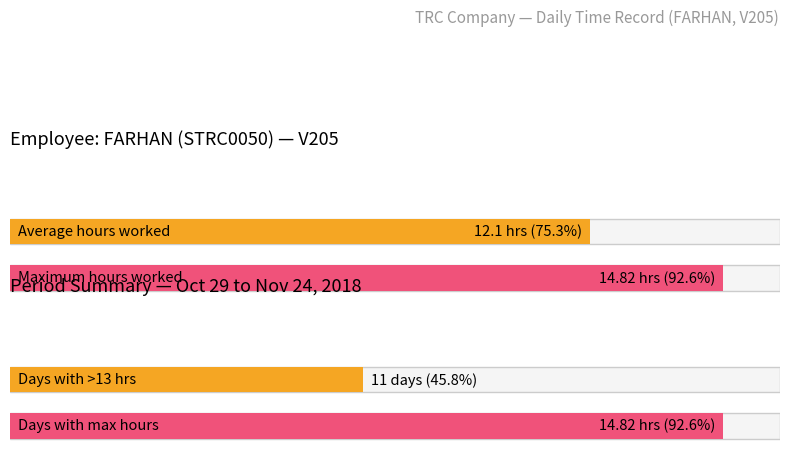

The chart shows a value of 17.1 at 29-Mon. True or false?

False